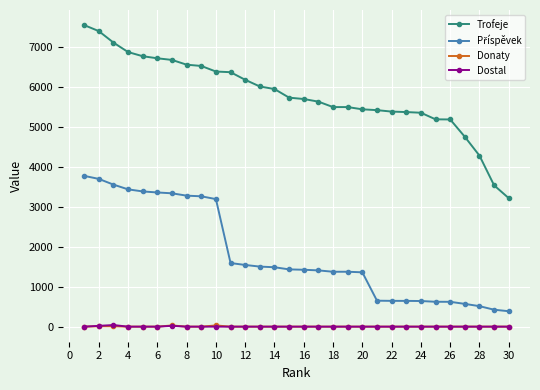

Which series has the largest range (max minus min)?

Trofeje